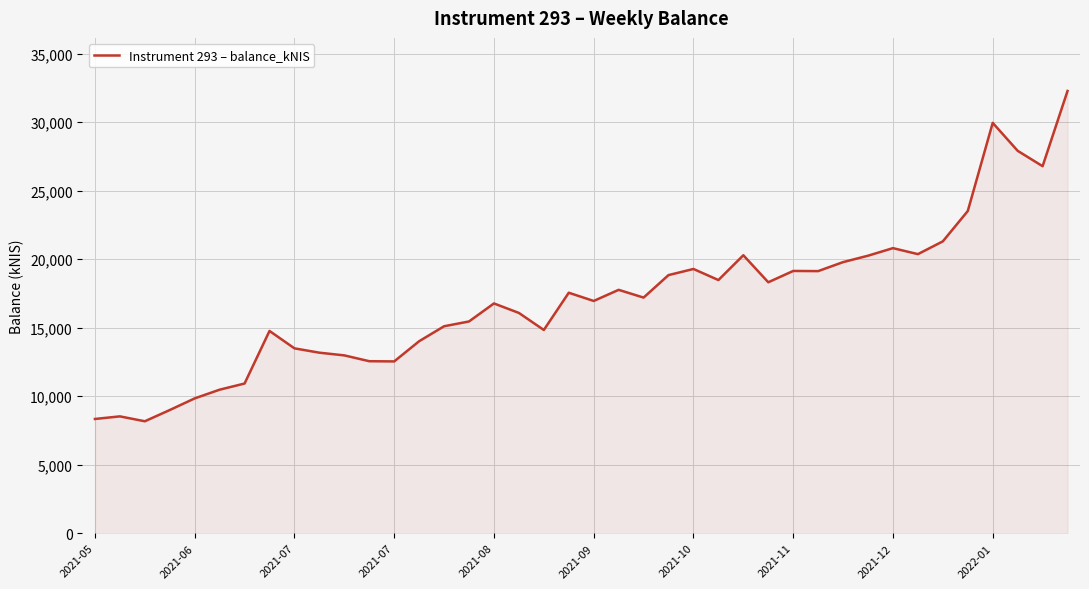

What is the greatest value displayed?

32279.7